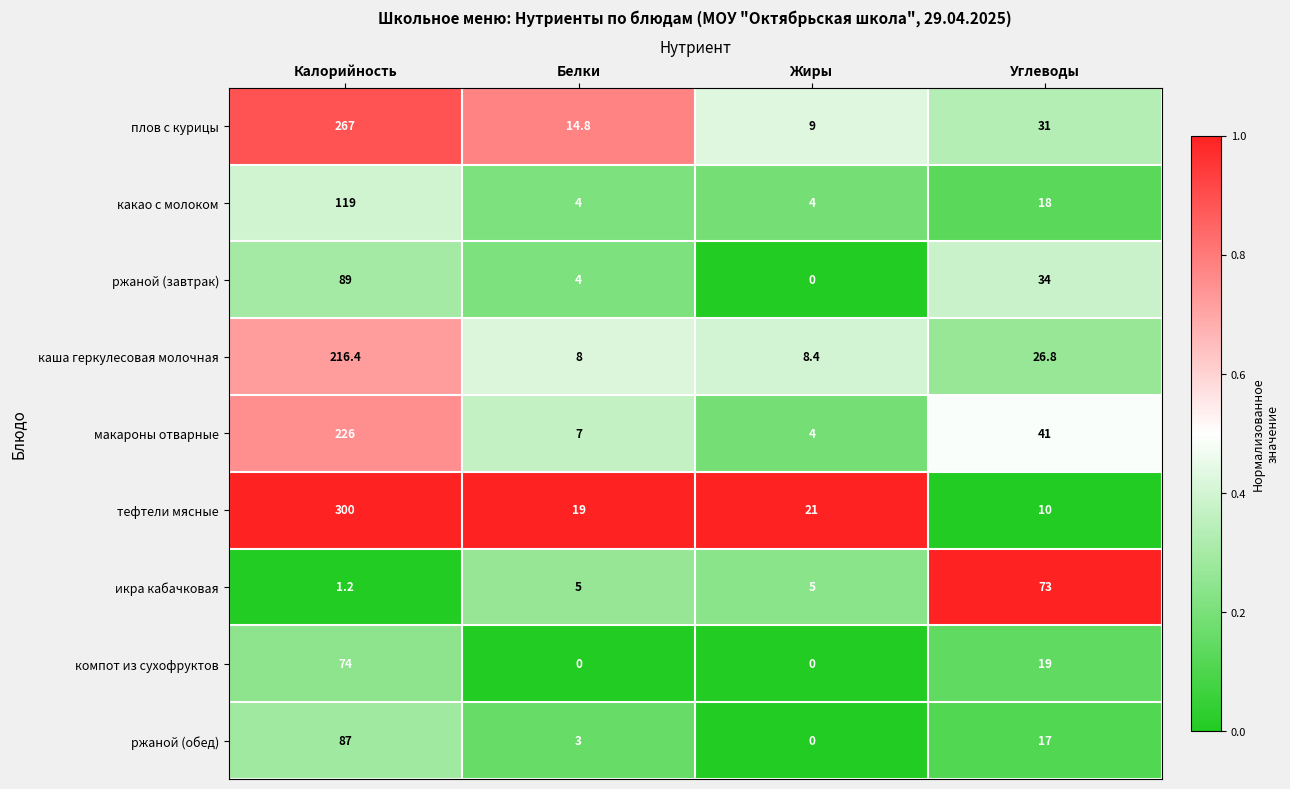

What is the average value of the ржаной (завтрак) series?

31.8